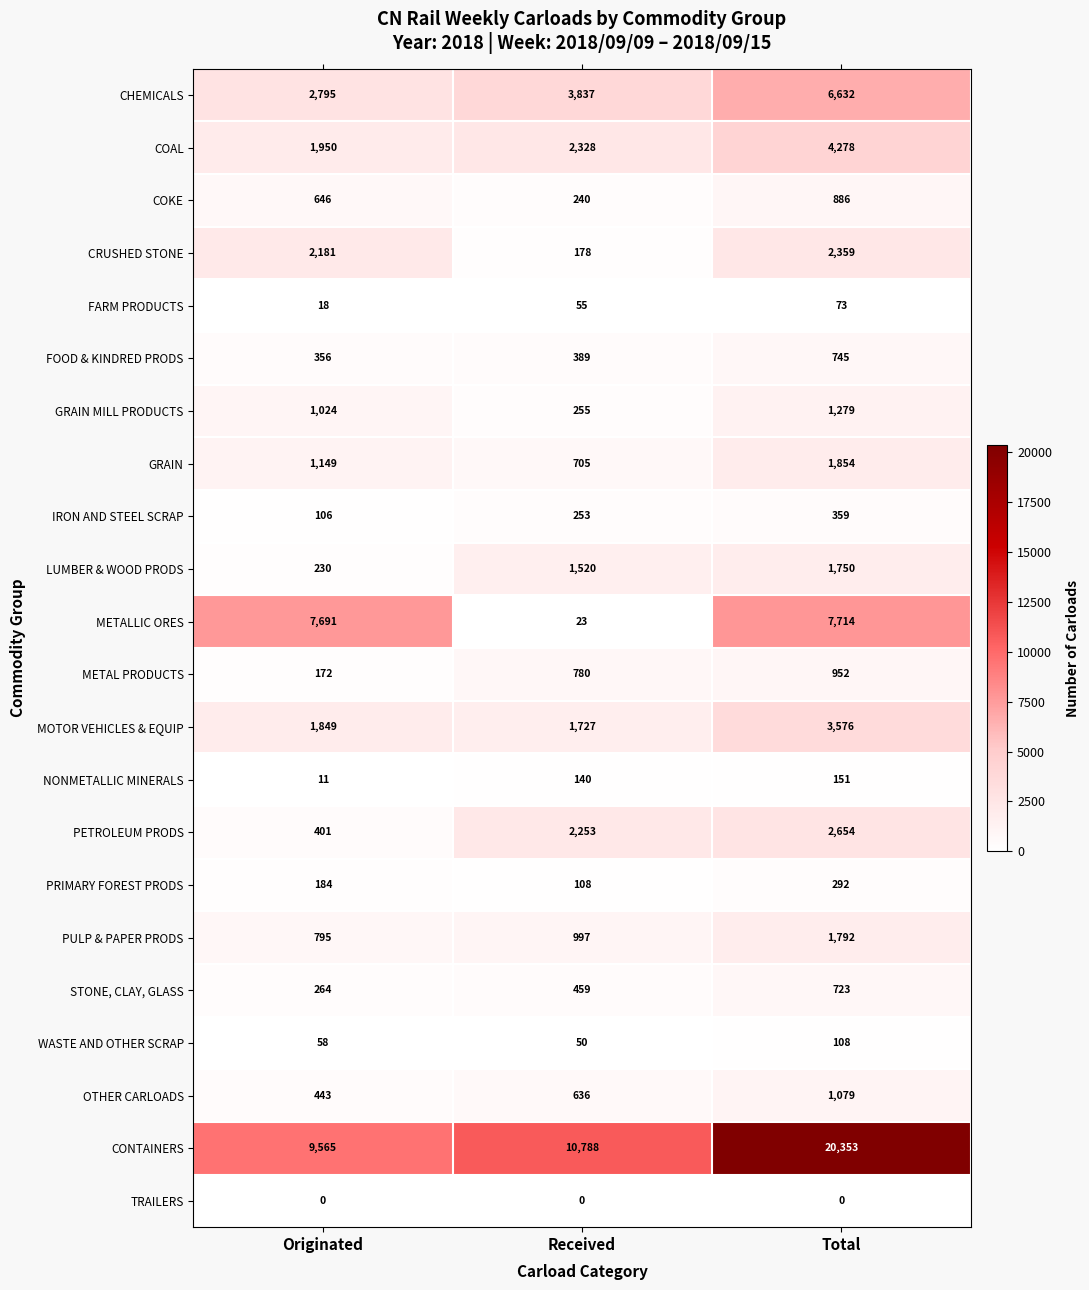

What is the total value across all series at Total?

59609